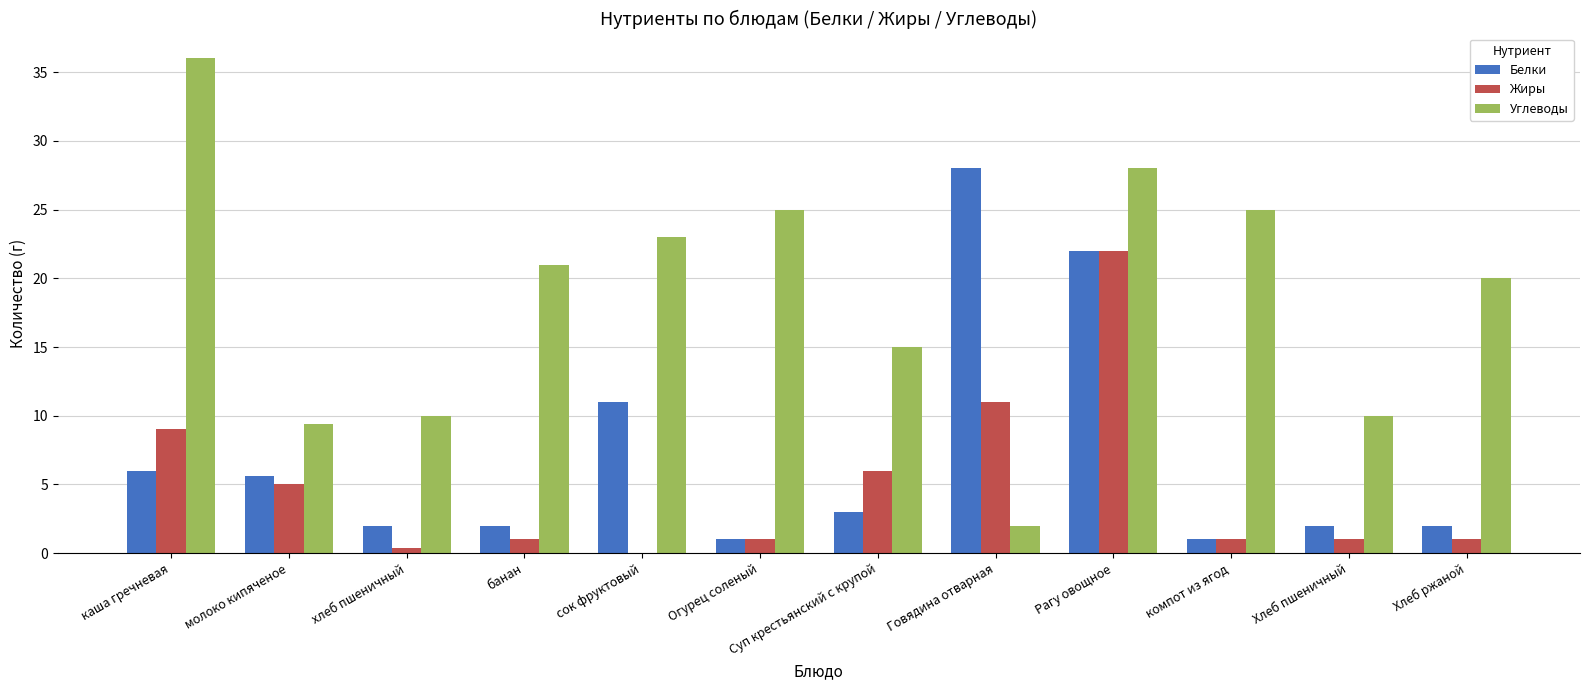

Reading left to right, transcribe all the data shown in this chart.

Белки: каша гречневая=6.0	молоко кипяченое=5.6	хлеб пшеничный=2.0	банан=2.0	сок фруктовый=11.0	Огурец соленый=1.0	Суп крестьянский с крупой=3.0	Говядина отварная=28.0	Рагу овощное=22.0	компот из ягод=1.0	Хлеб пшеничный=2.0	Хлеб ржаной=2.0
Жиры: каша гречневая=9.0	молоко кипяченое=5.0	хлеб пшеничный=0.4	банан=1.0	сок фруктовый=0.0	Огурец соленый=1.0	Суп крестьянский с крупой=6.0	Говядина отварная=11.0	Рагу овощное=22.0	компот из ягод=1.0	Хлеб пшеничный=1.0	Хлеб ржаной=1.0
Углеводы: каша гречневая=36.0	молоко кипяченое=9.4	хлеб пшеничный=10.0	банан=21.0	сок фруктовый=23.0	Огурец соленый=25.0	Суп крестьянский с крупой=15.0	Говядина отварная=2.0	Рагу овощное=28.0	компот из ягод=25.0	Хлеб пшеничный=10.0	Хлеб ржаной=20.0